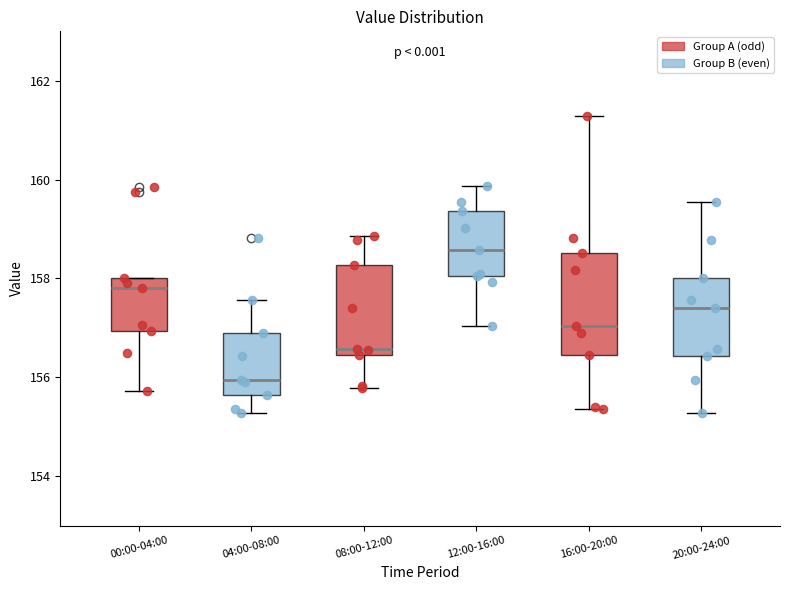

Which box's median line is the lowest?

04:00-08:00